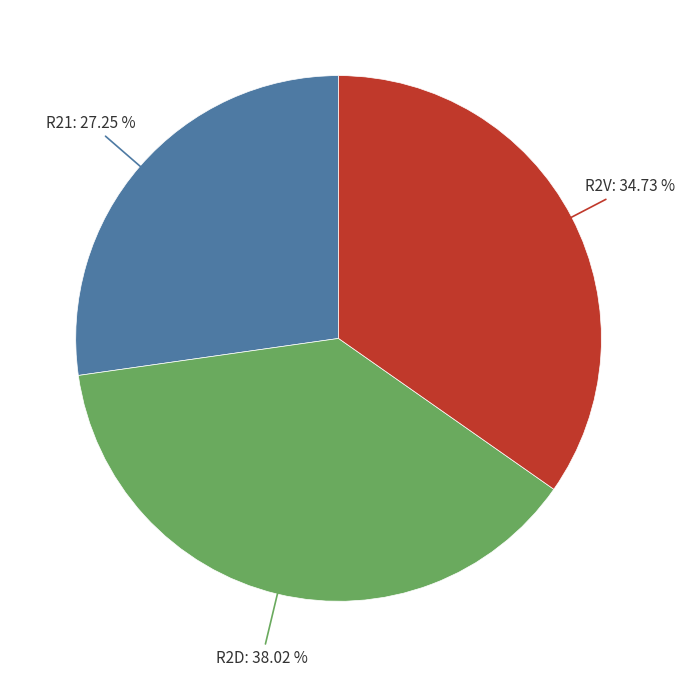

To the nearest percent, what percentage of the pie is R21?

27%